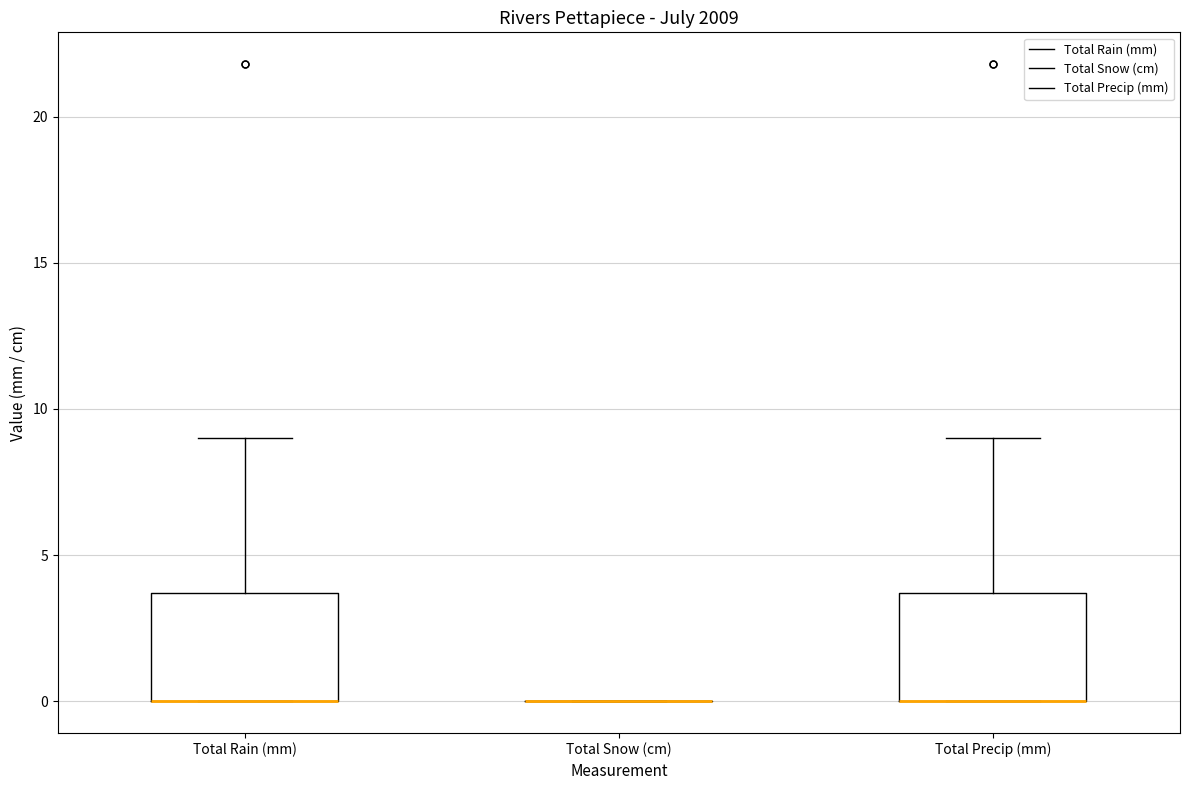

Reading left to right, transcribe this box plot: for each box, give where its median line is, the range the box spans, and where its two whiskers end, as read against the y-axis. The values are not printed on the chart, so give them approximately, as read against the axis.

Total Rain (mm): median 0.0 (drawn on the box's lower edge), box 0.0 to 3.5, whiskers 0.0 to 9.0
Total Snow (cm): box collapsed to a line at 0.0, whiskers 0.0 to 0.0
Total Precip (mm): median 0.0 (drawn on the box's lower edge), box 0.0 to 3.5, whiskers 0.0 to 9.0